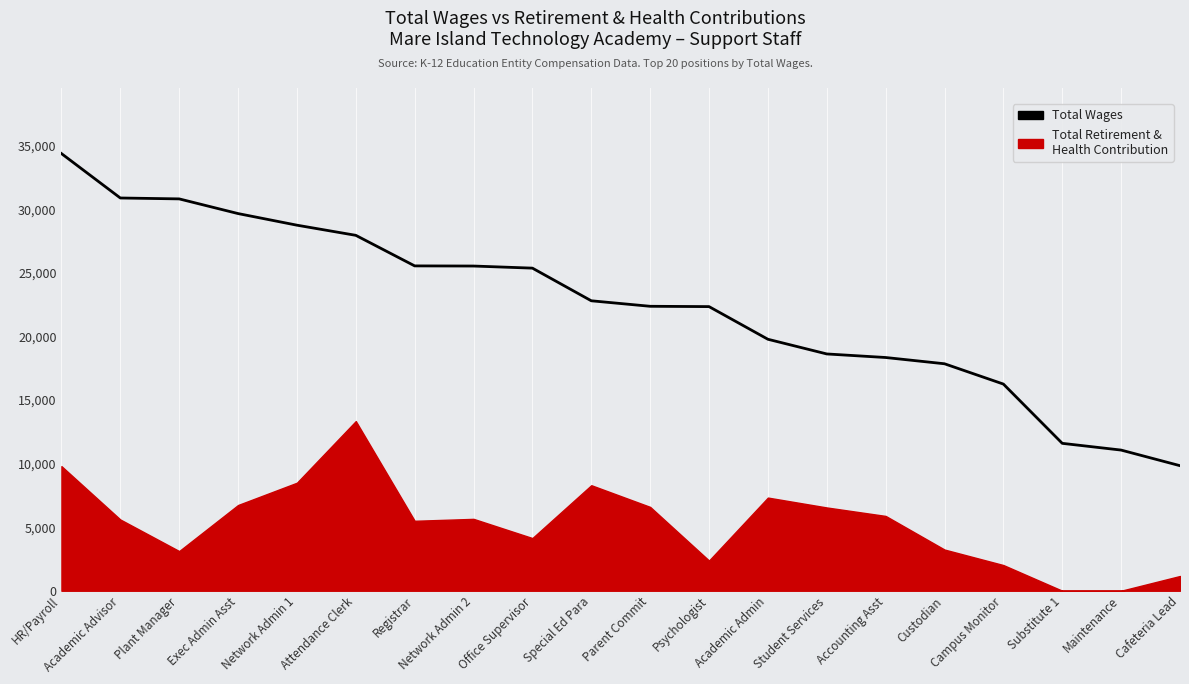

Reading left to right, extract all data points from this chart.

34371	30879	30808	29654	28741	27943	25540	25529	25364	22797	22364	22339	19772	18617	18337	17845	16249	11589	11059	9832